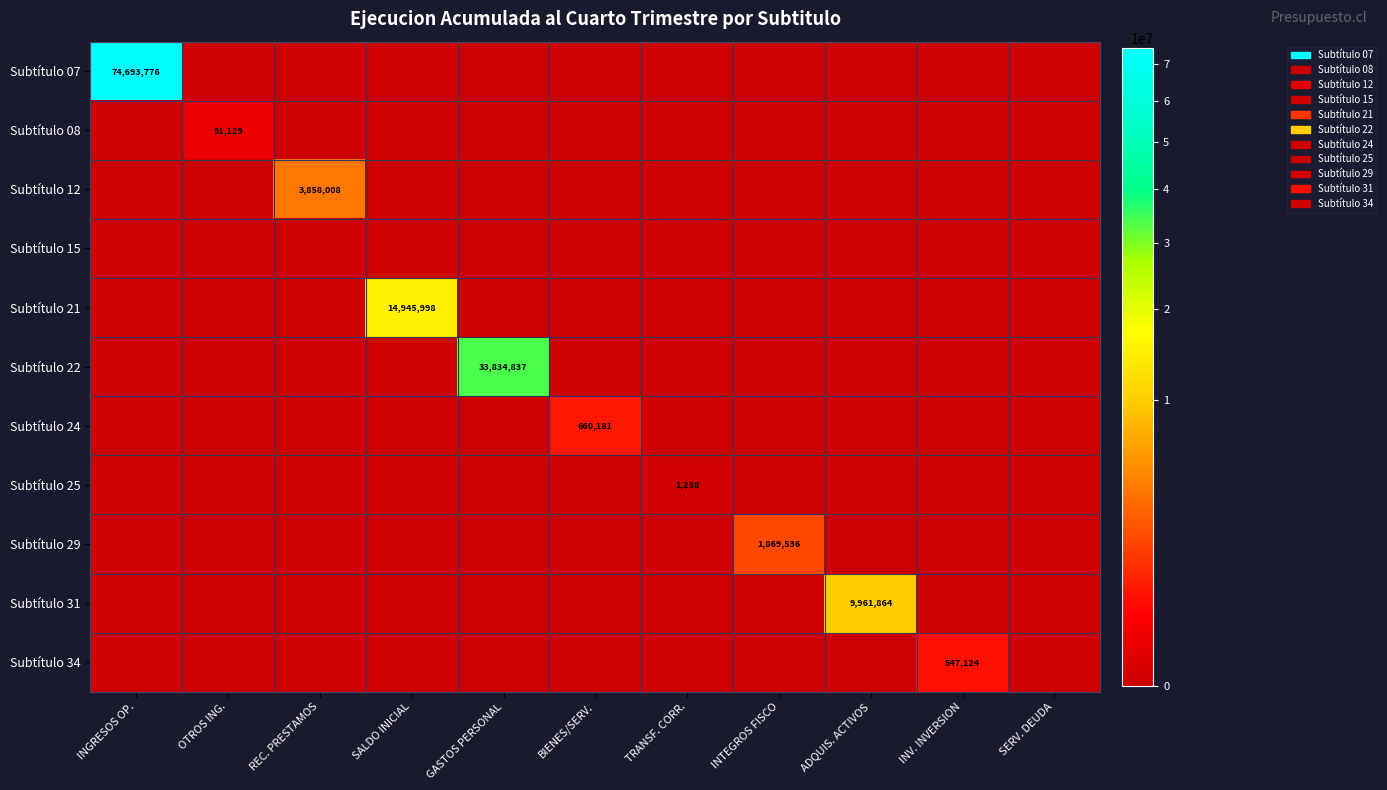

At which category is the sum across all series the highest?

INGRESOS OP.